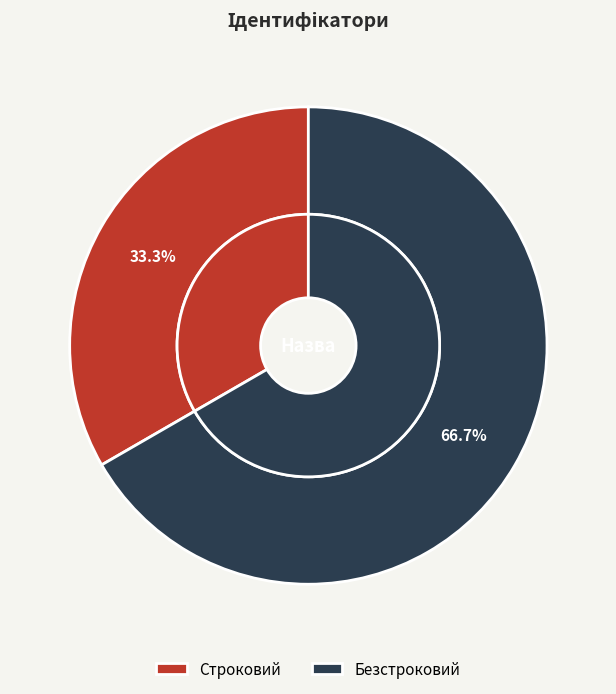

What is the ratio of the value at Строковий to the value at Безстроковий?

0.5